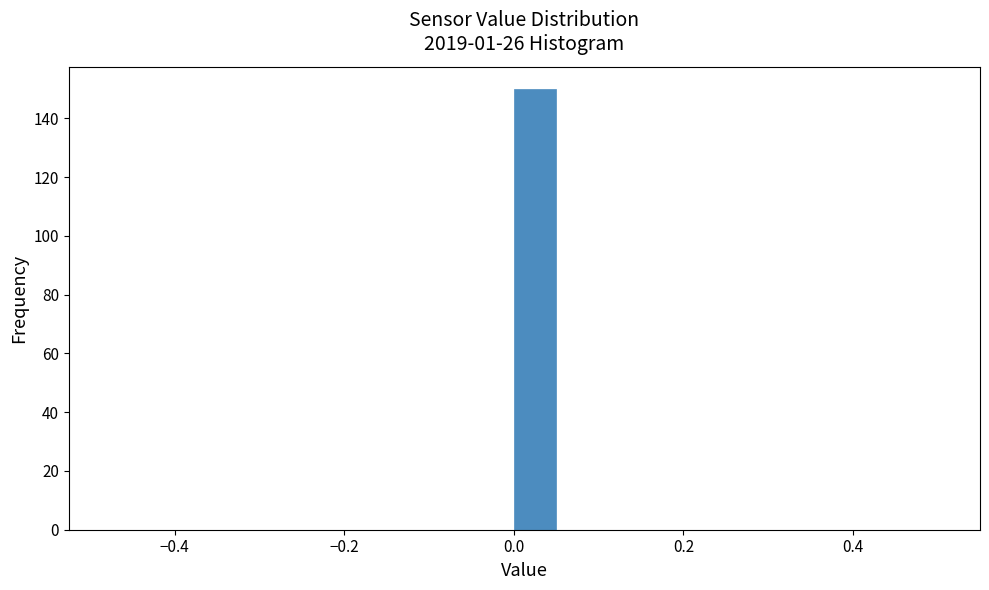

Around what value on the x-axis is the tallest bar? Give the approximate position of its centre, as read against the axis.

0.02